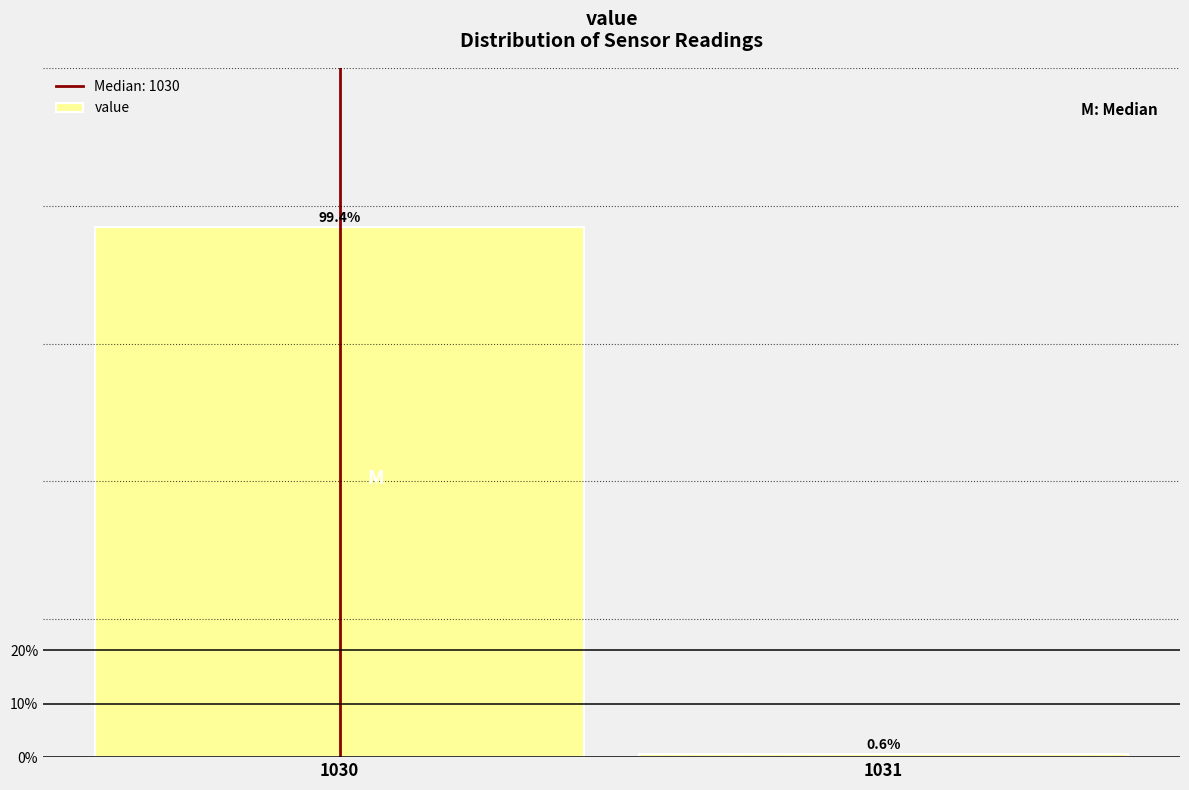

Reading left to right, extract all data points from this chart.

99.4	0.6